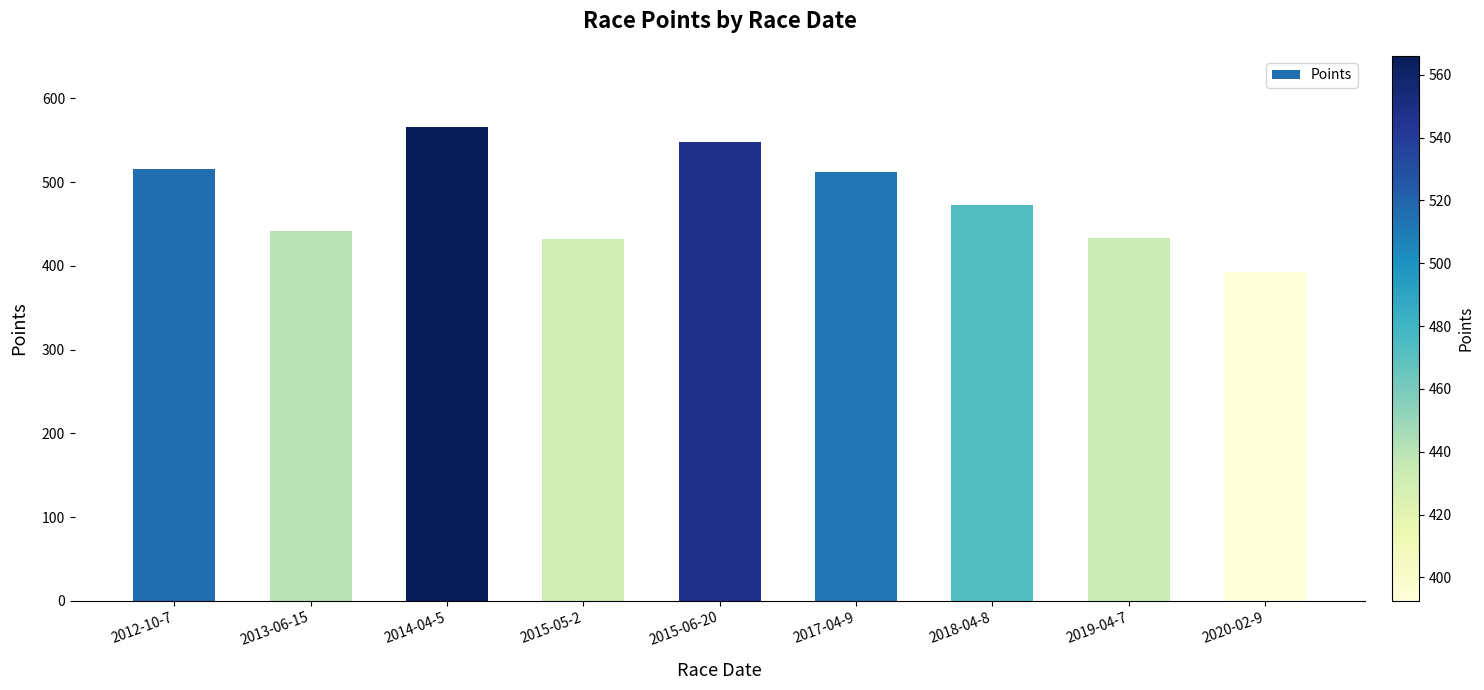

Which category has the lowest value across all series?

2020-02-9